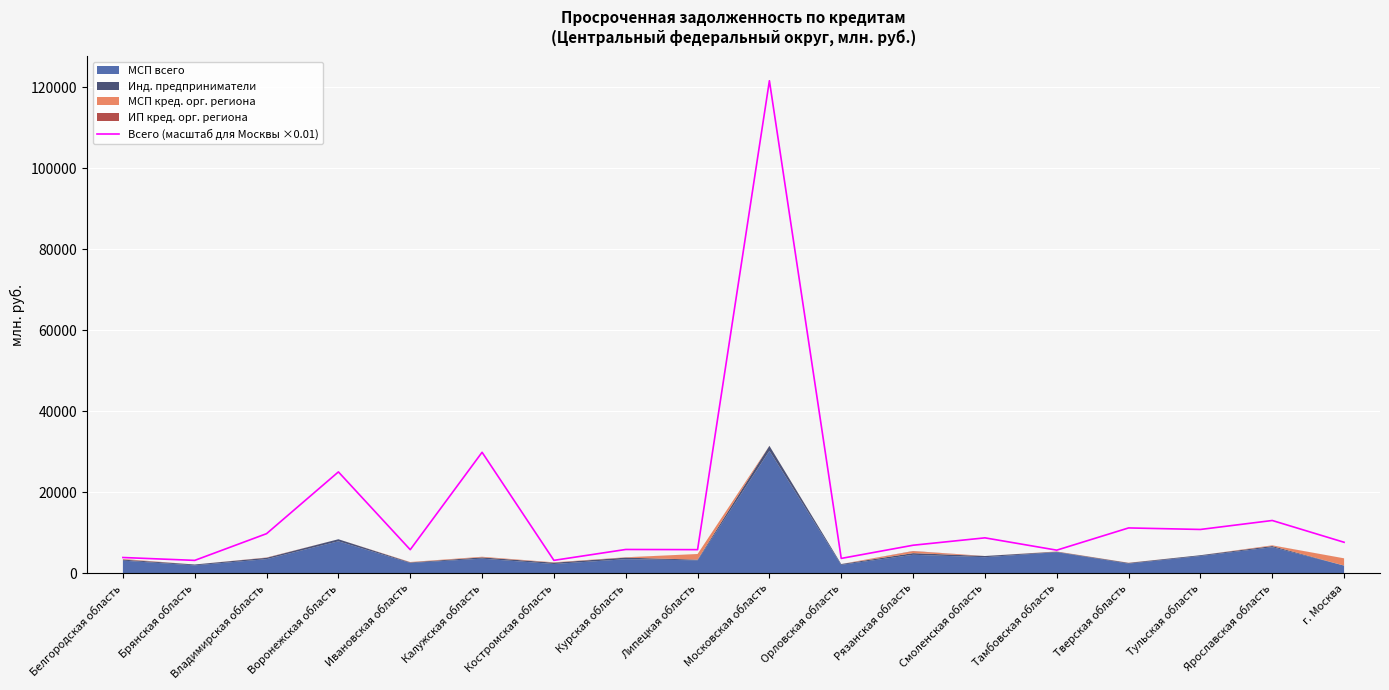

The chart shows a value of 1758.4 at Белгородская область. True or false?

False